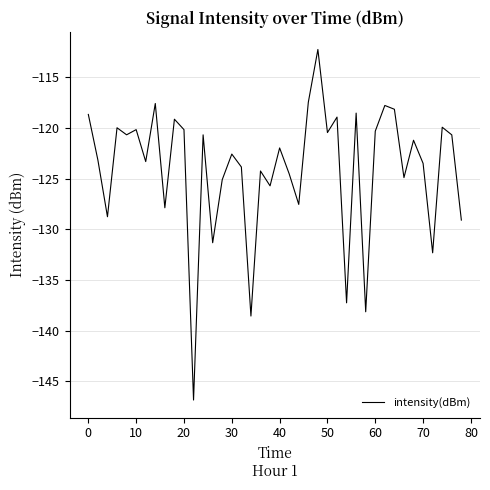

What is the difference between the maximum and minimum values?

34.6